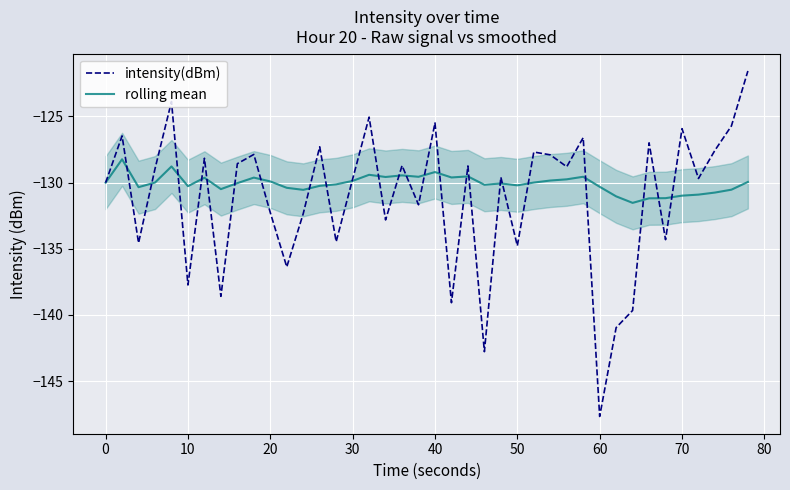

True or false: intensity(dBm) has more than 2 points higher than both neighbors.

True